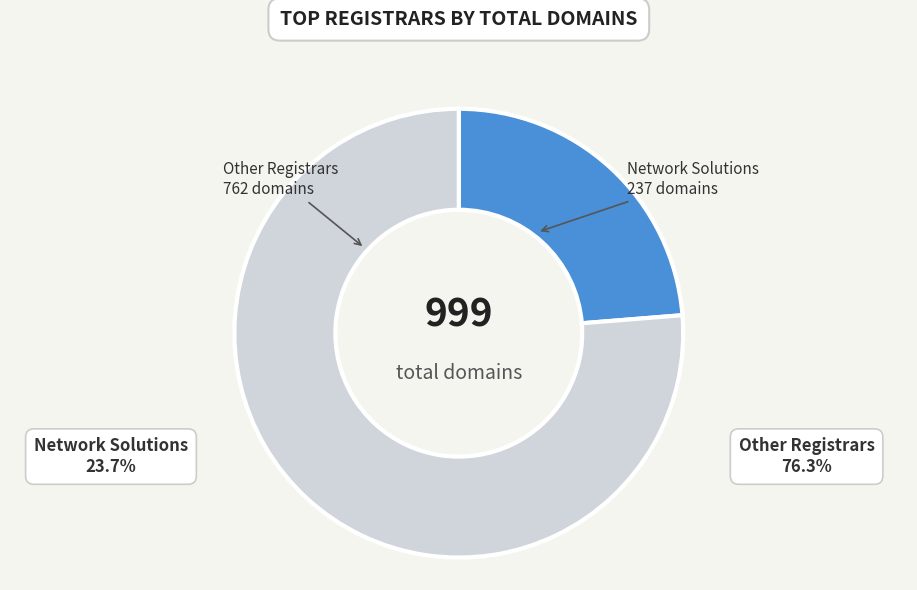

Is there any slice that represents more than half of the pie?

Yes